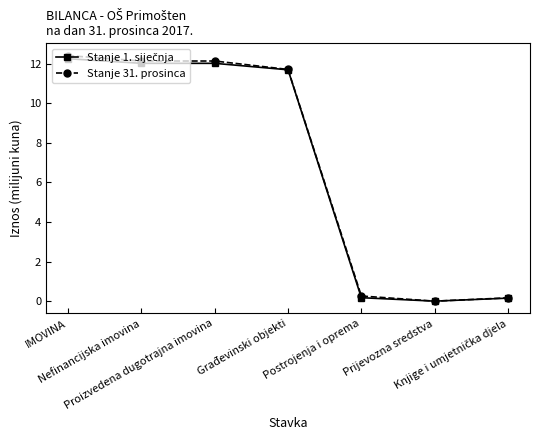

At how many categories does at least one series exceed 7?

4